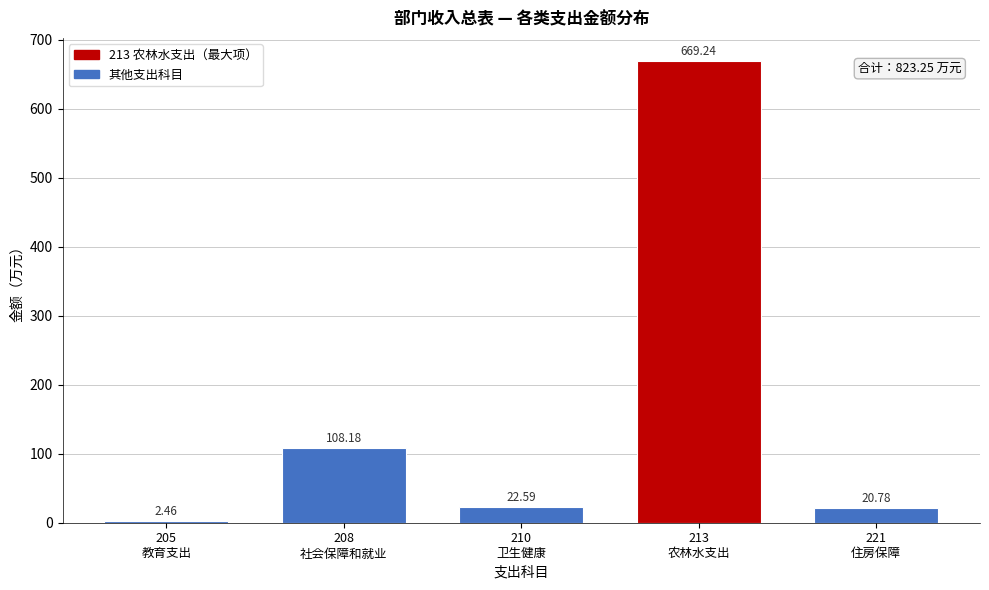

What is the average value?

164.7